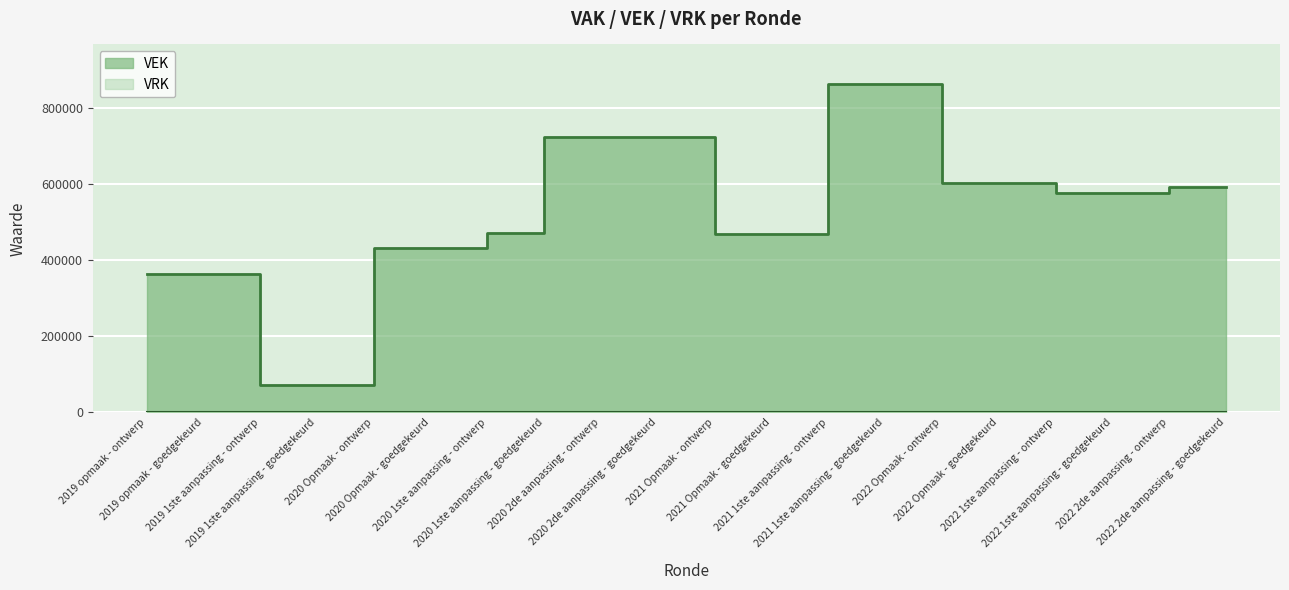

How many values exceed 575361?

9